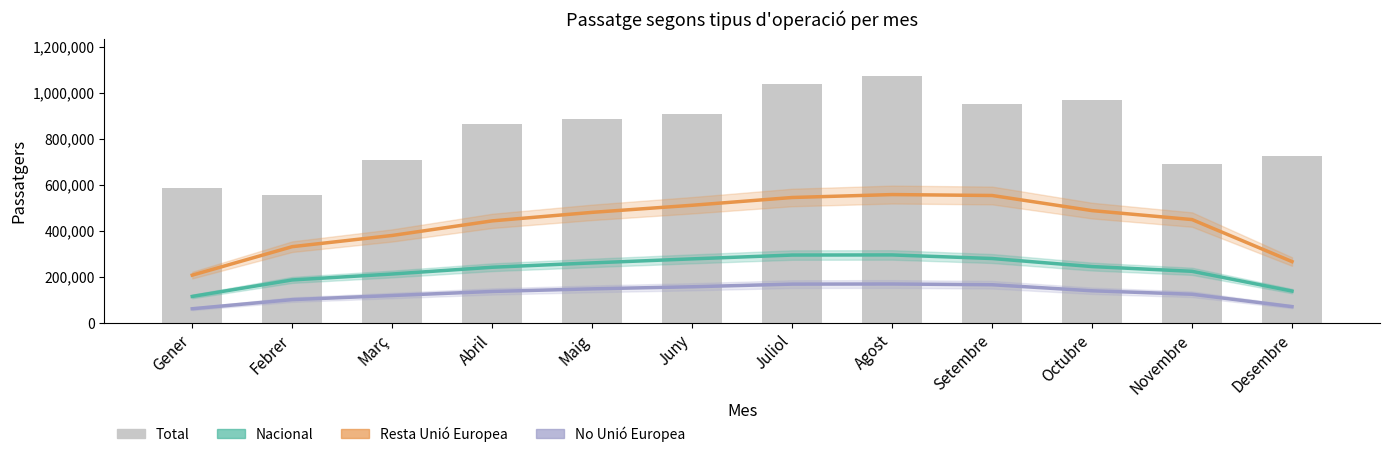

Is the value of No Unió Europea at Març greater than the value of Resta Unió Europea at Novembre?

No